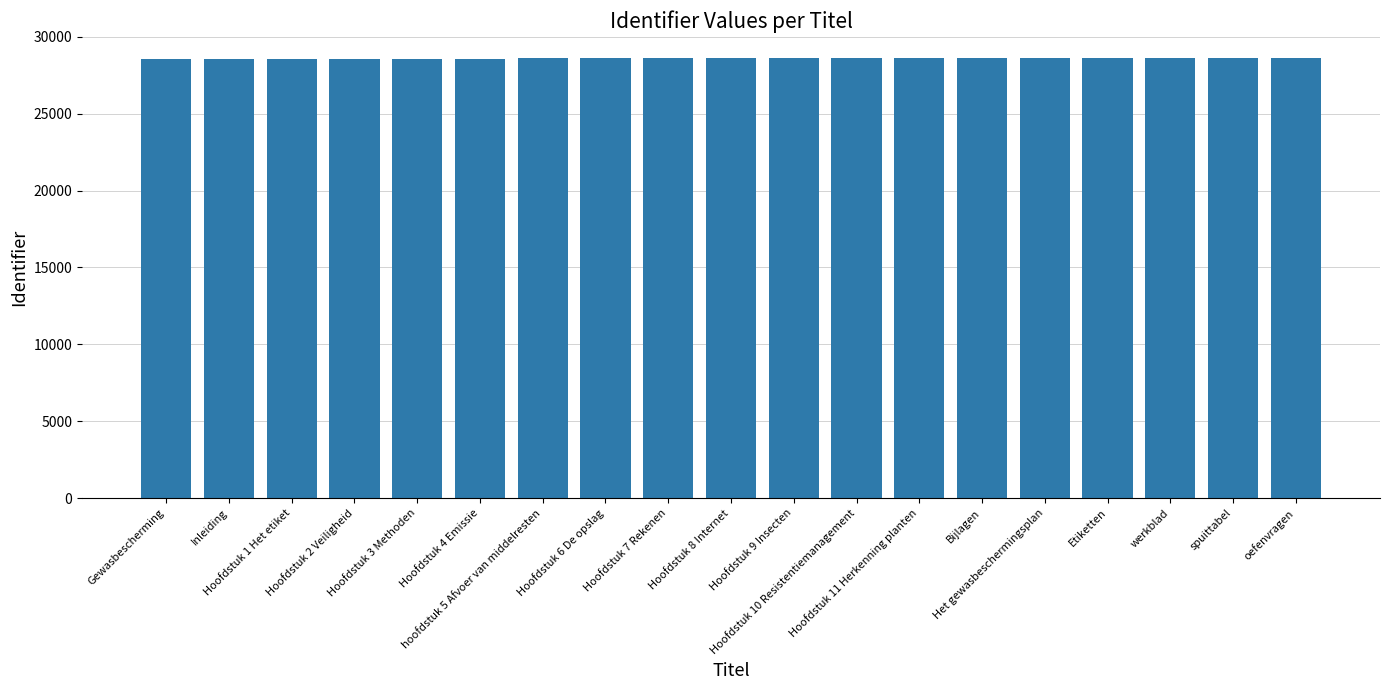

What is the smallest value displayed?

28569